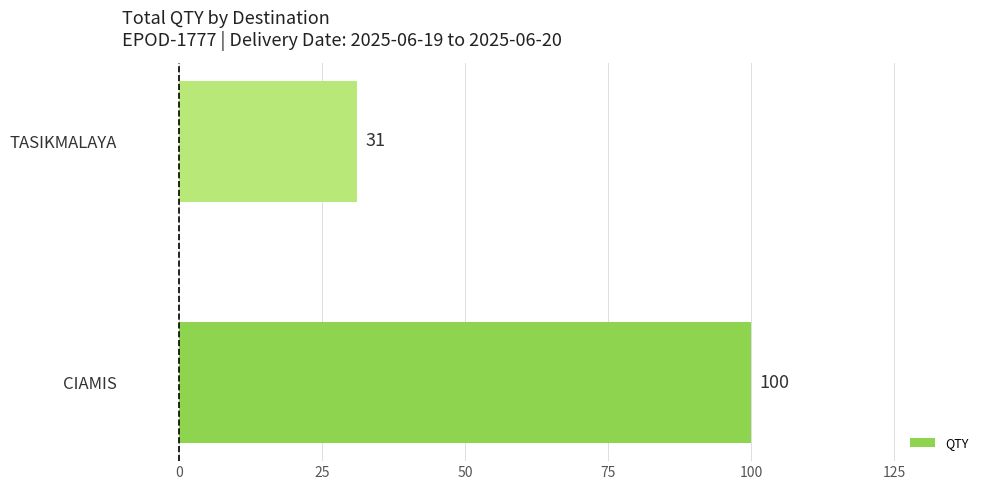

Reading top to bottom, what are all the values shown in this chart?

TASIKMALAYA=31	CIAMIS=100